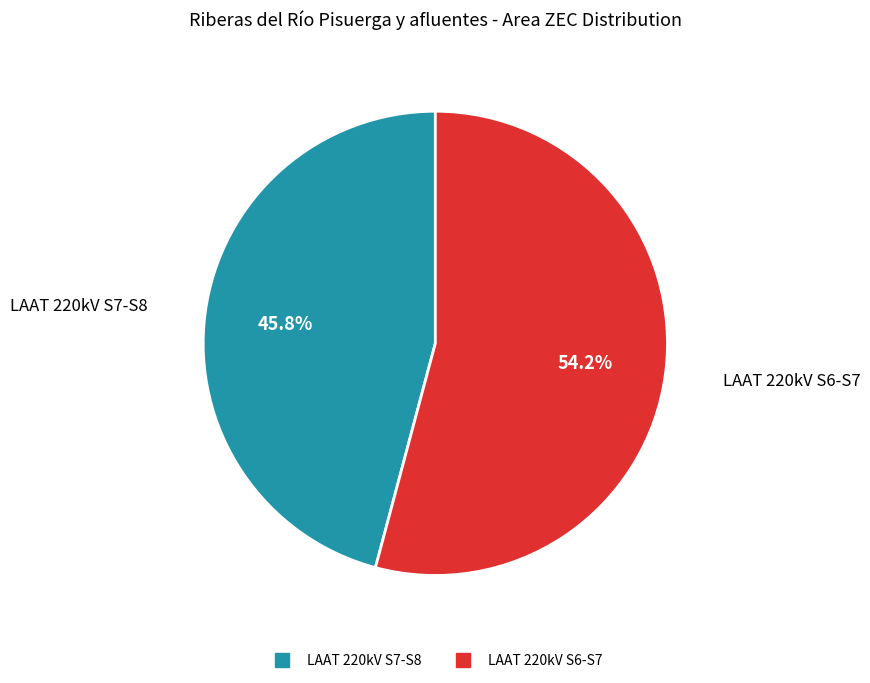

Is there a majority slice in this chart?

Yes